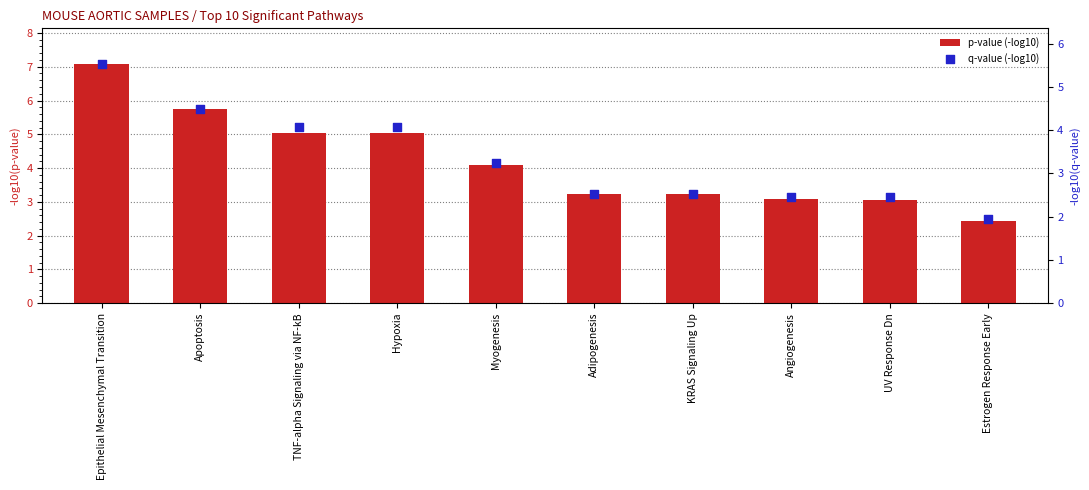

Which series has the widest spread of Y values?

p-value (-log10)